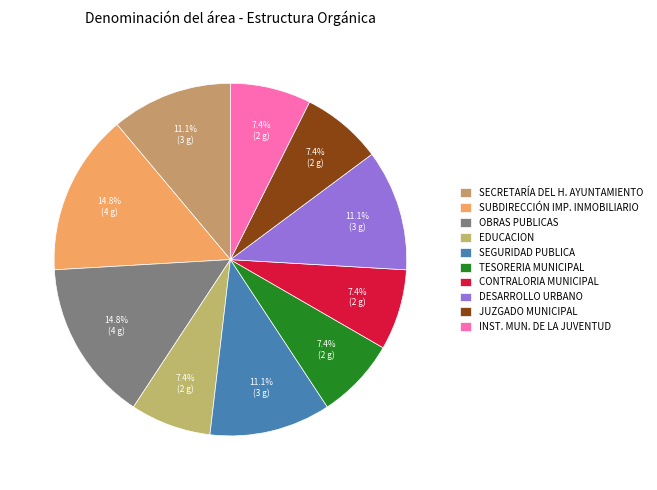

How many segments does this pie chart have?

10